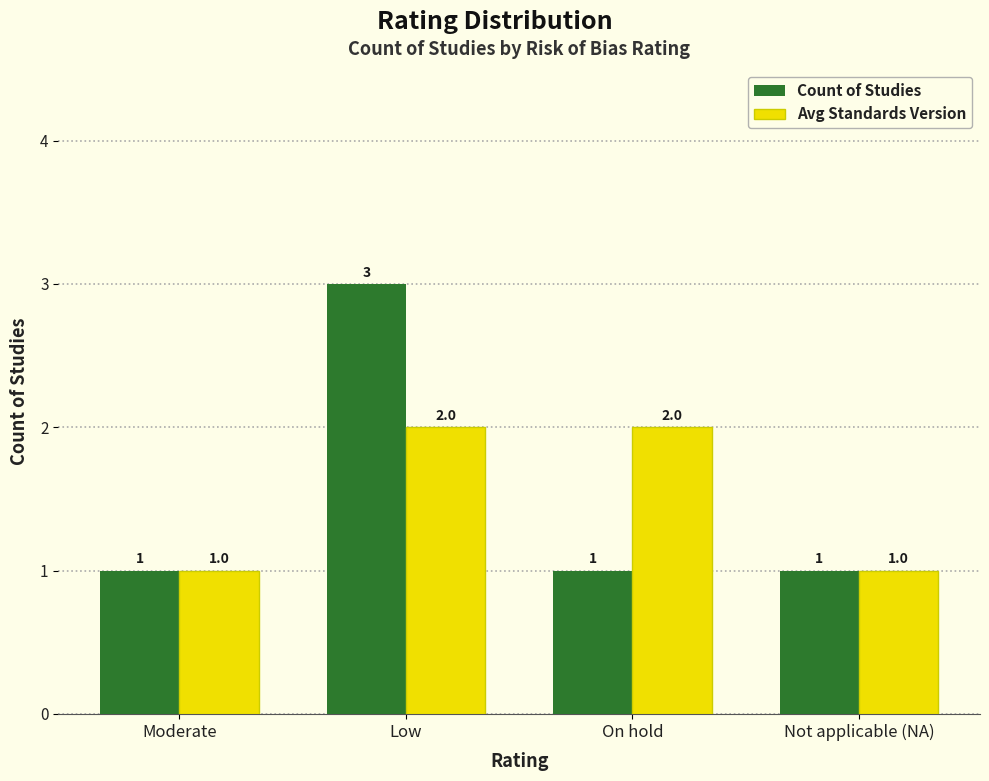

The value of Avg Standards Version at Low is 1. True or false?

False